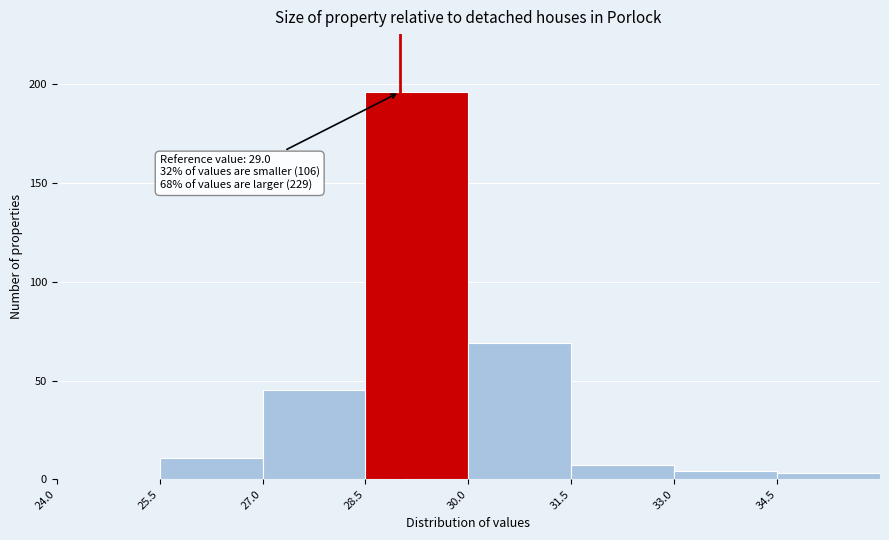

Over which range of the x-axis is the bar tallest?

28.5 to 30.0